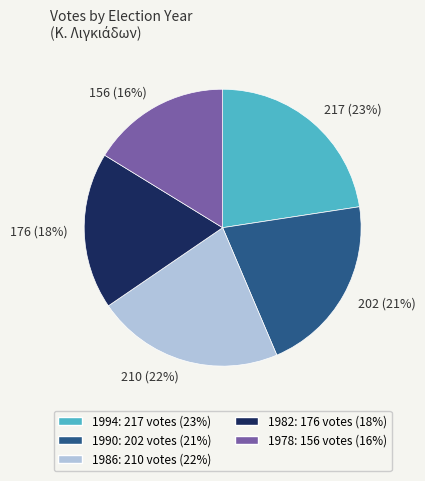

Does any single category account for the majority?

No